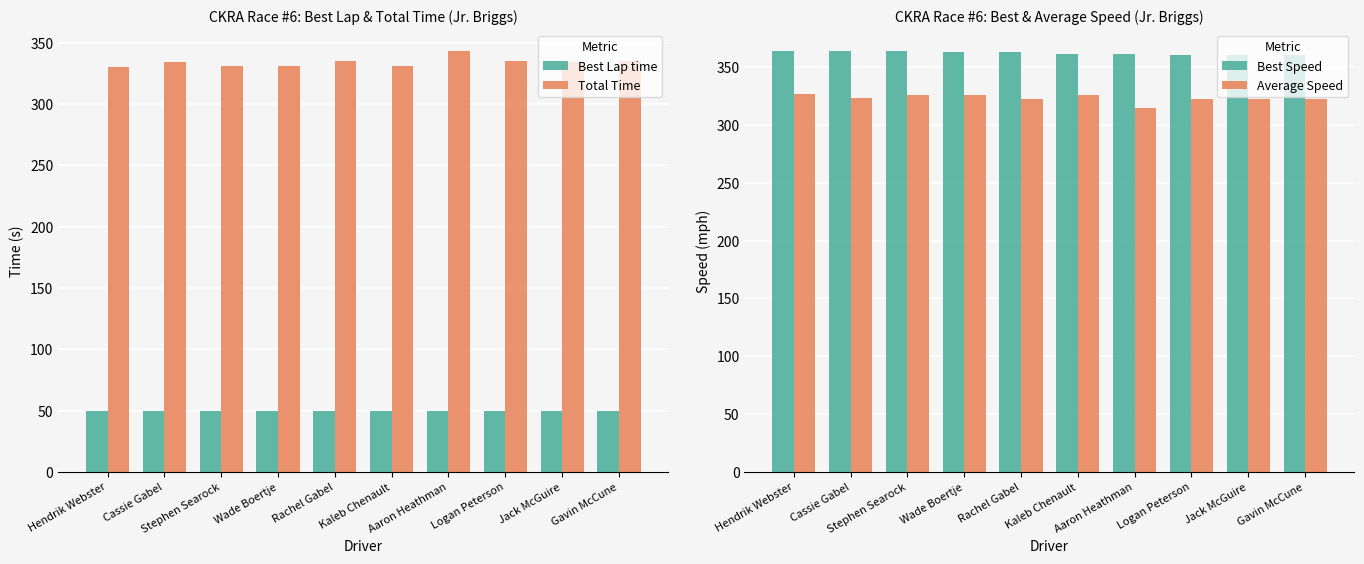

How many bars are there in total?

40